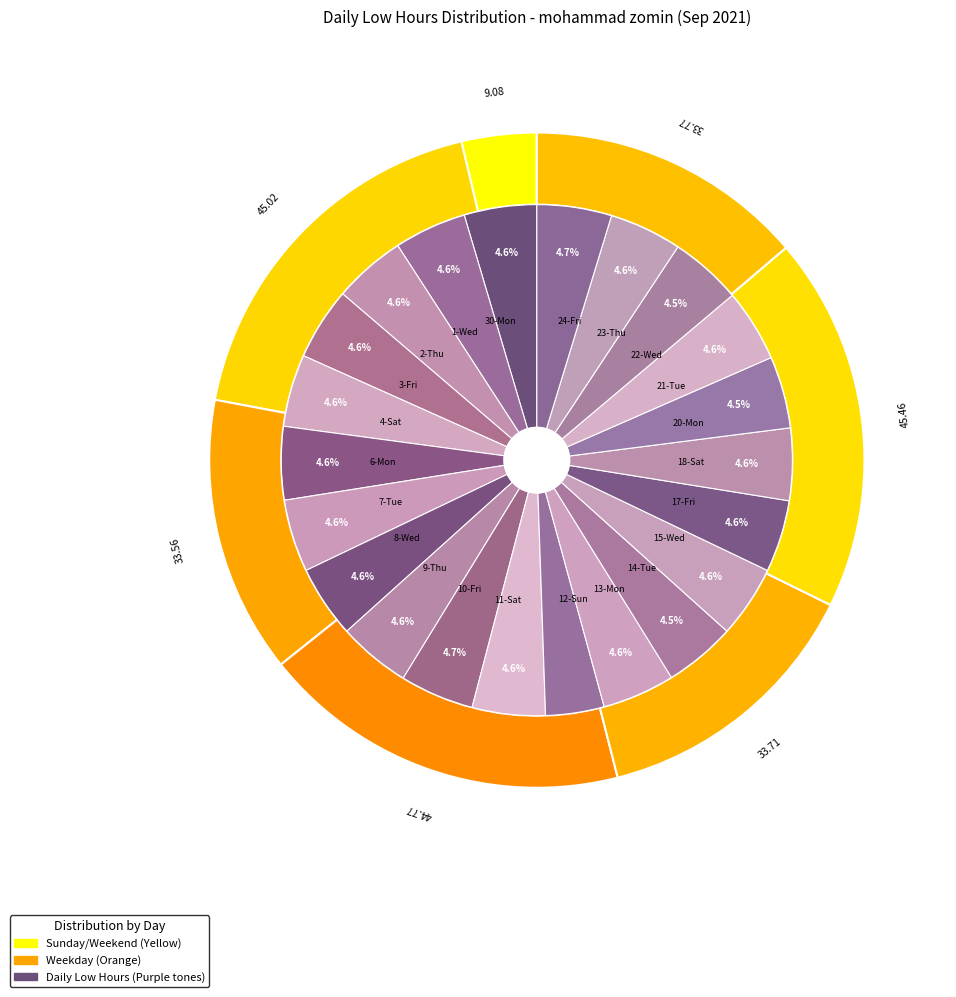

Which category has the biggest portion of the pie?

24-Fri